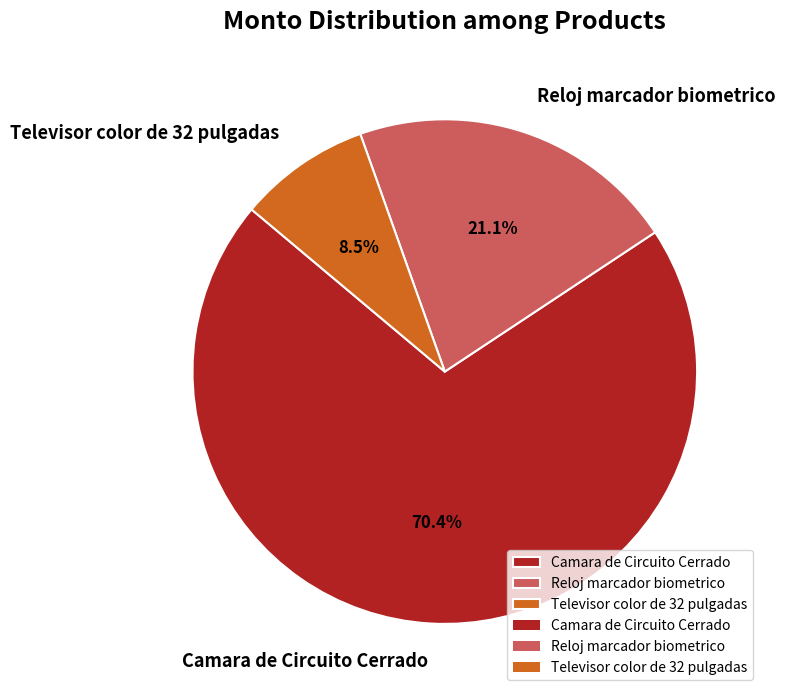

Count the number of slices in the pie.

3